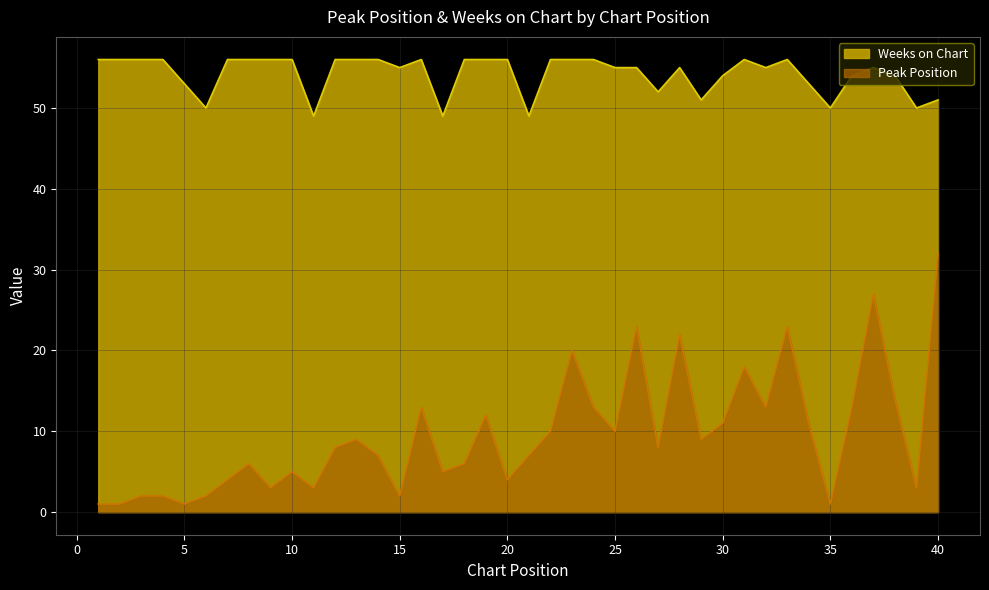

What is the difference between the highest and lowest values at 4?

54